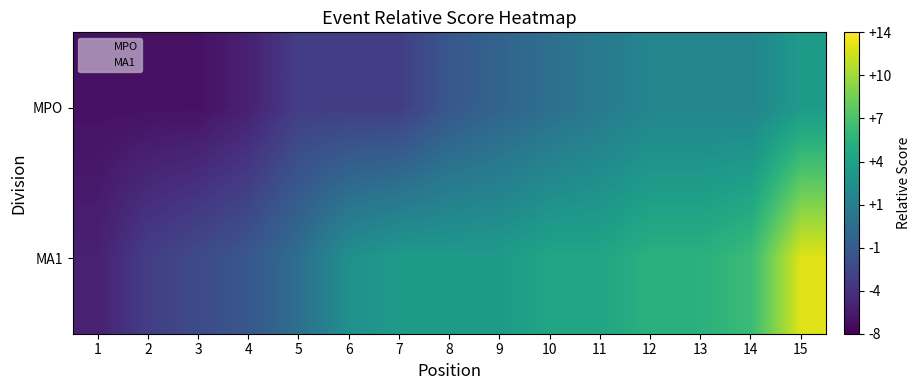

Reading right to left, list all the values displayed in this chart.

MPO: 15=4	14=2	13=2	12=2	11=1	10=0	9=-1	8=-2	7=-4	6=-4	5=-4	4=-6	3=-7	2=-7	1=-7
MA1: 15=13	14=7	13=6	12=6	11=5	10=5	9=4	8=4	7=4	6=3	5=0	4=-2	3=-3	2=-4	1=-6